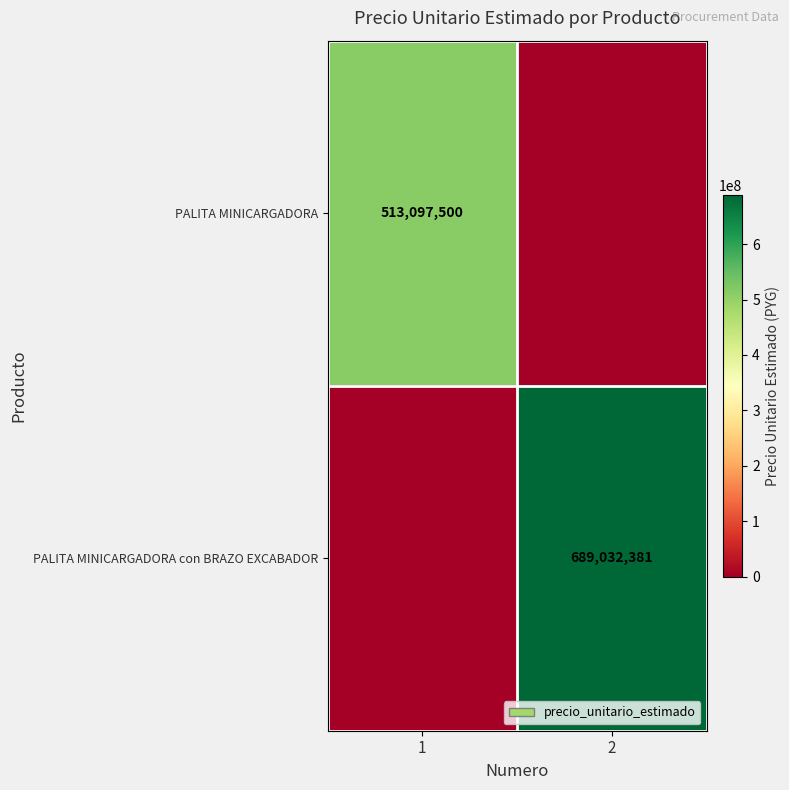

Is it true that PALITA MINICARGADORA con BRAZO EXCABADOR equals 689032381 at 2?

True